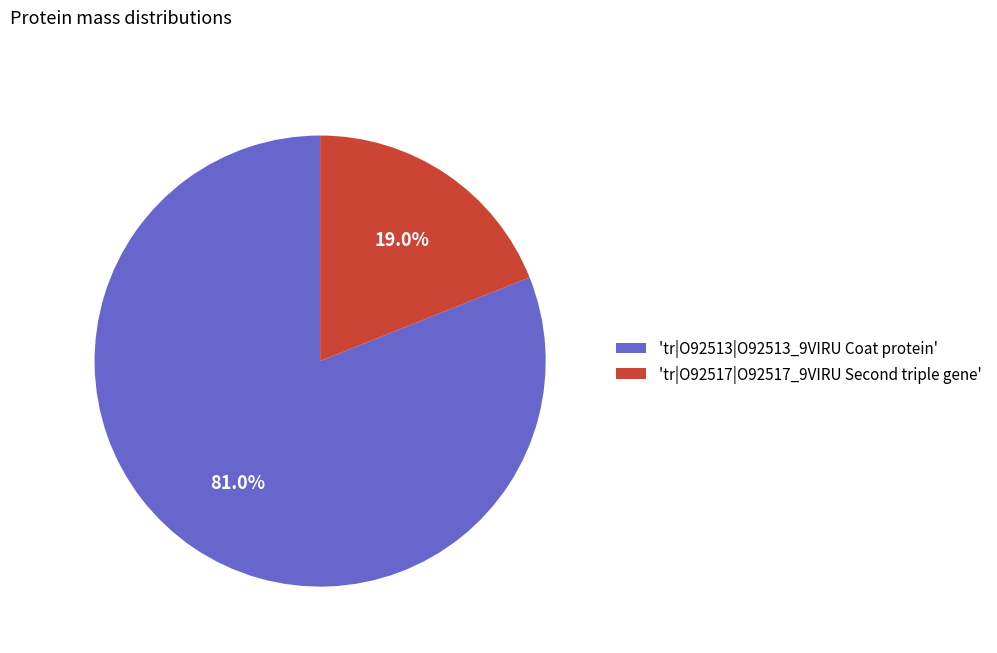

Count the number of slices in the pie.

2